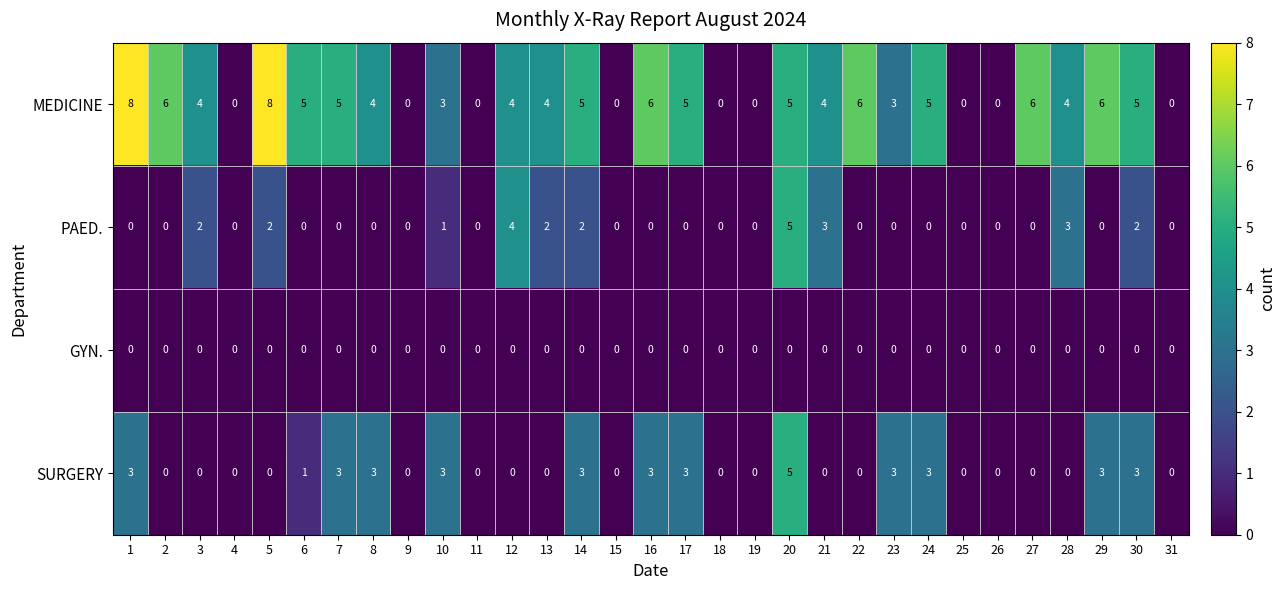

Is it true that SURGERY equals -3 at 9?

False